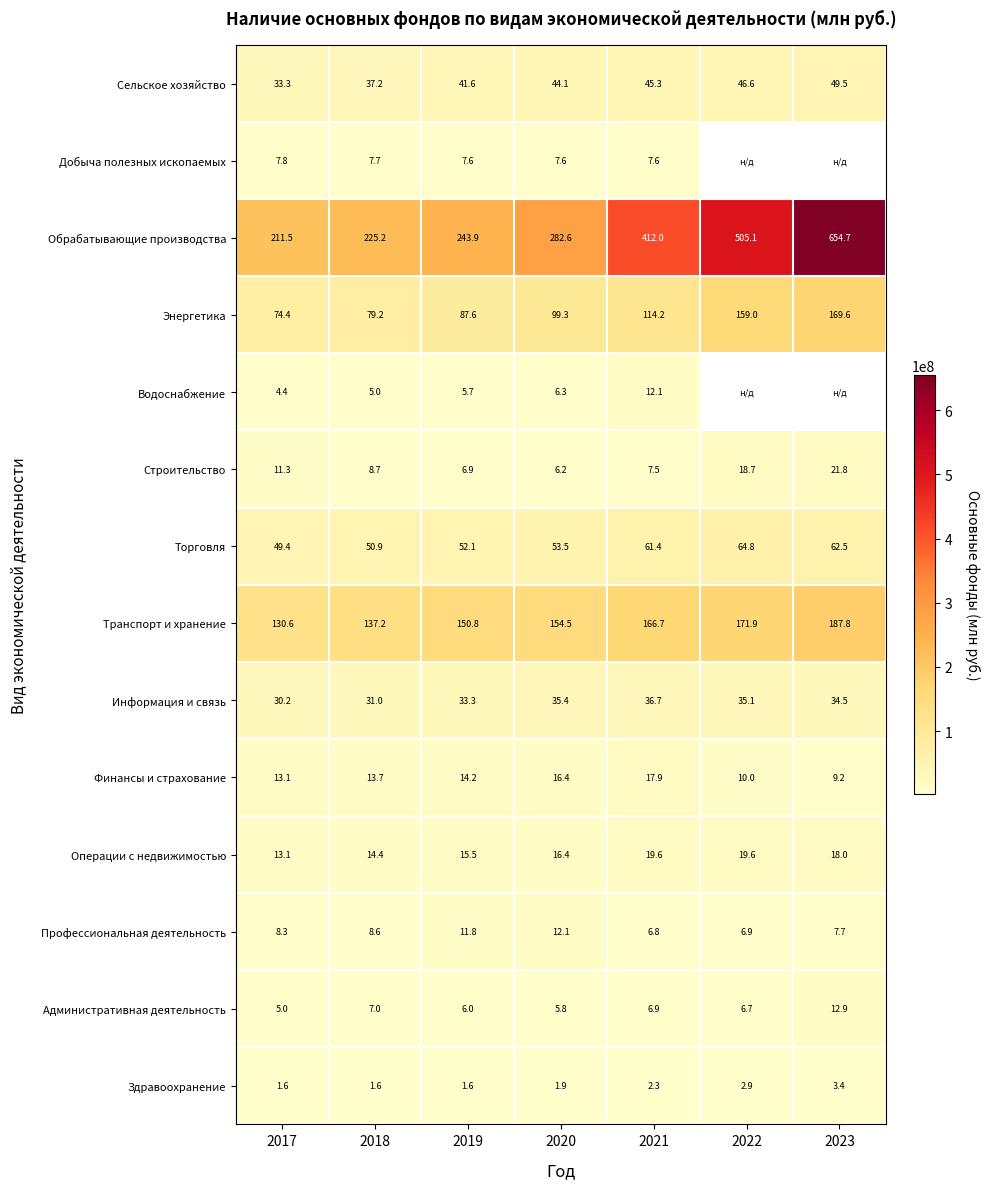

What is the average value of the Административная деятельность series?

7.2